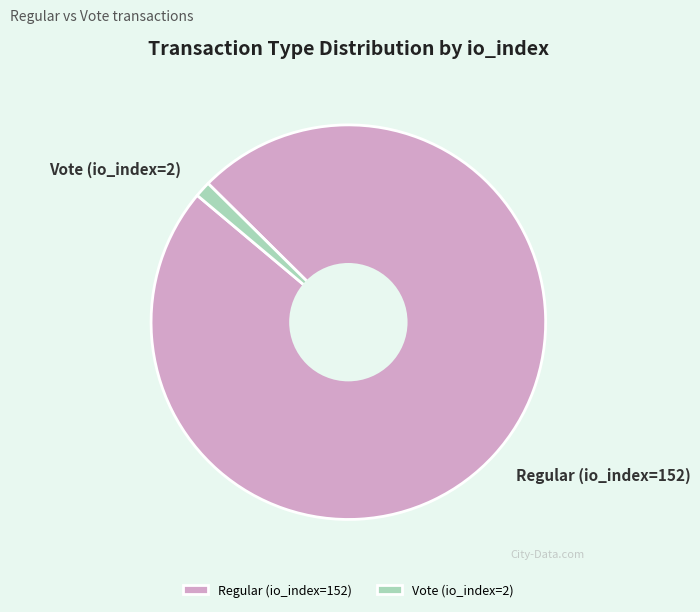

Does Regular (io_index=152) represent more than half of the total?

Yes